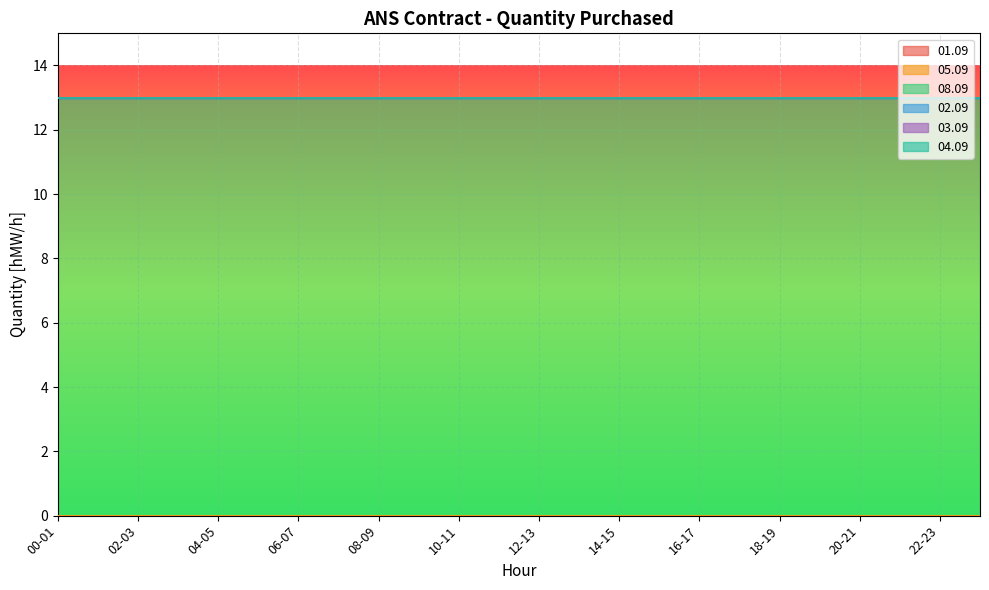

Which series has the largest range (max minus min)?

01.09